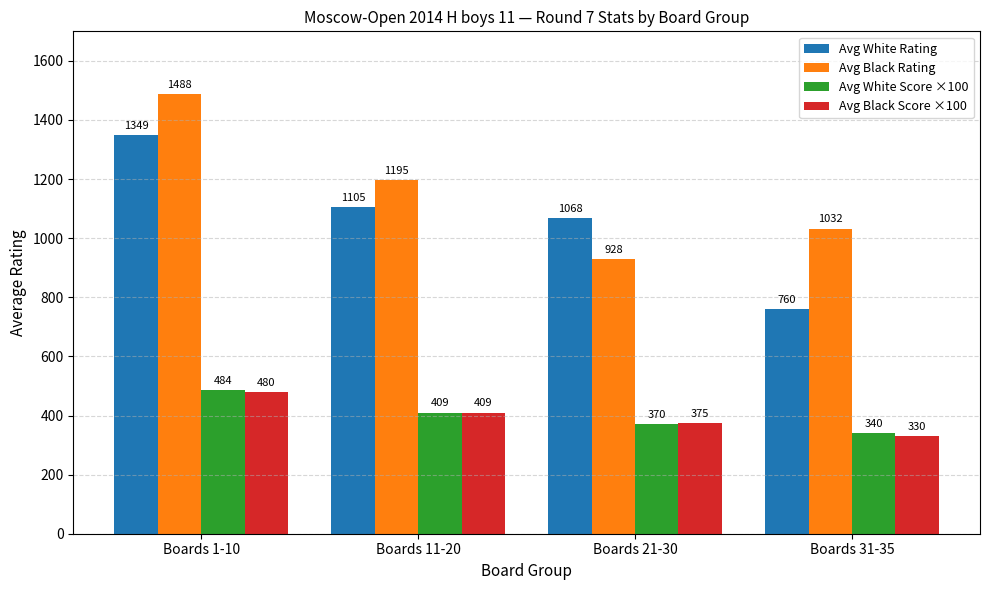

Between Boards 1-10 and Boards 21-30, which series saw the biggest shift?

Avg Black Rating